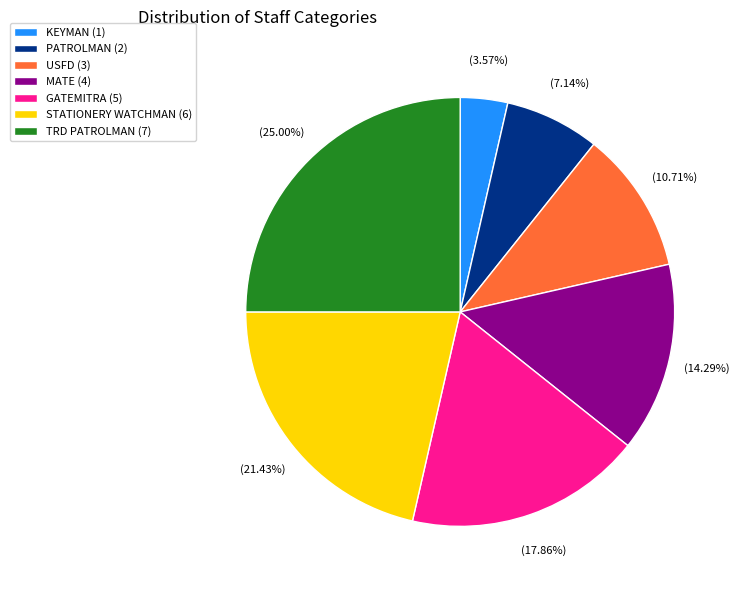

Which slice is the largest?

TRD PATROLMAN